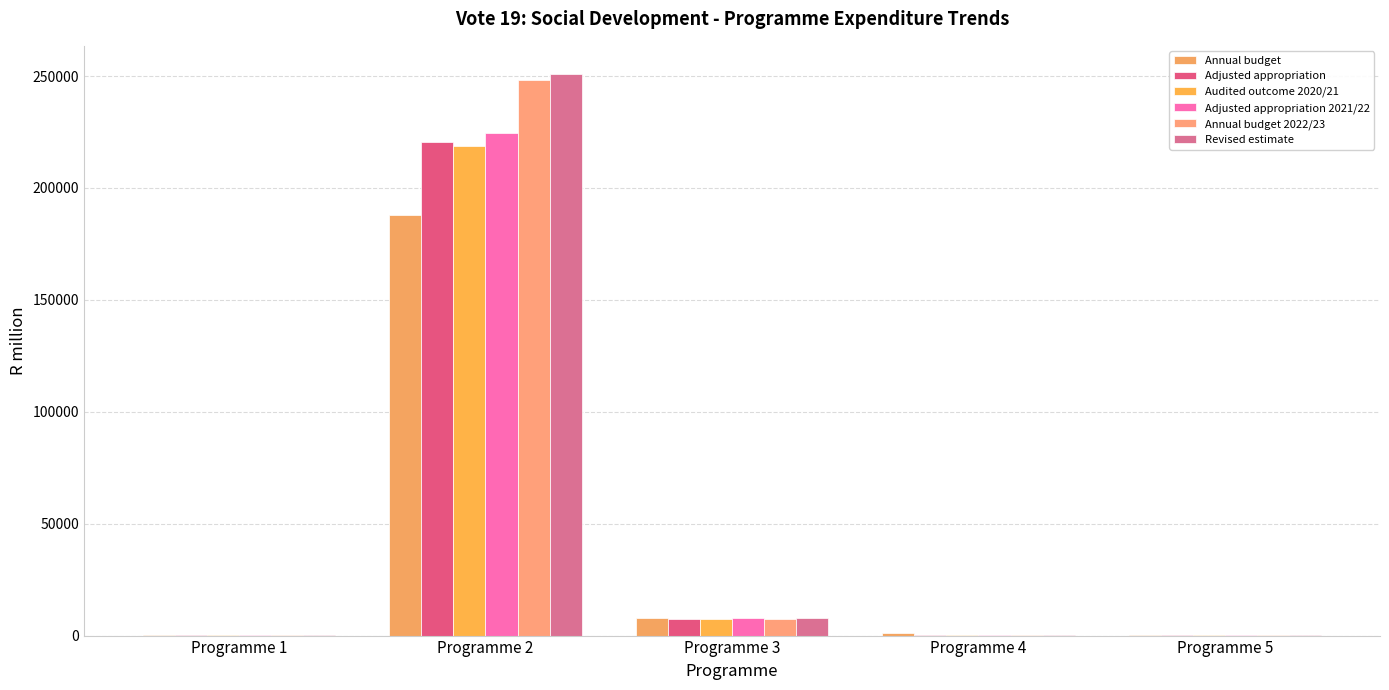

Reading right to left, transcribe all the data shown in this chart.

Annual budget: Programme 5=367.2	Programme 4=1256.7	Programme 3=7832.0	Programme 2=187835.8	Programme 1=426.7
Adjusted appropriation: Programme 5=346.1	Programme 4=422.4	Programme 3=7585.8	Programme 2=220606.6	Programme 1=426.6
Audited outcome 2020/21: Programme 5=318.3	Programme 4=296.1	Programme 3=7548.5	Programme 2=218945.8	Programme 1=391.5
Adjusted appropriation 2021/22: Programme 5=385.9	Programme 4=304.0	Programme 3=8077.5	Programme 2=224542.2	Programme 1=417.9
Annual budget 2022/23: Programme 5=359.6	Programme 4=309.1	Programme 3=7614.5	Programme 2=248294.6	Programme 1=423.5
Revised estimate: Programme 5=361.6	Programme 4=312.8	Programme 3=7681.3	Programme 2=250967.5	Programme 1=431.8